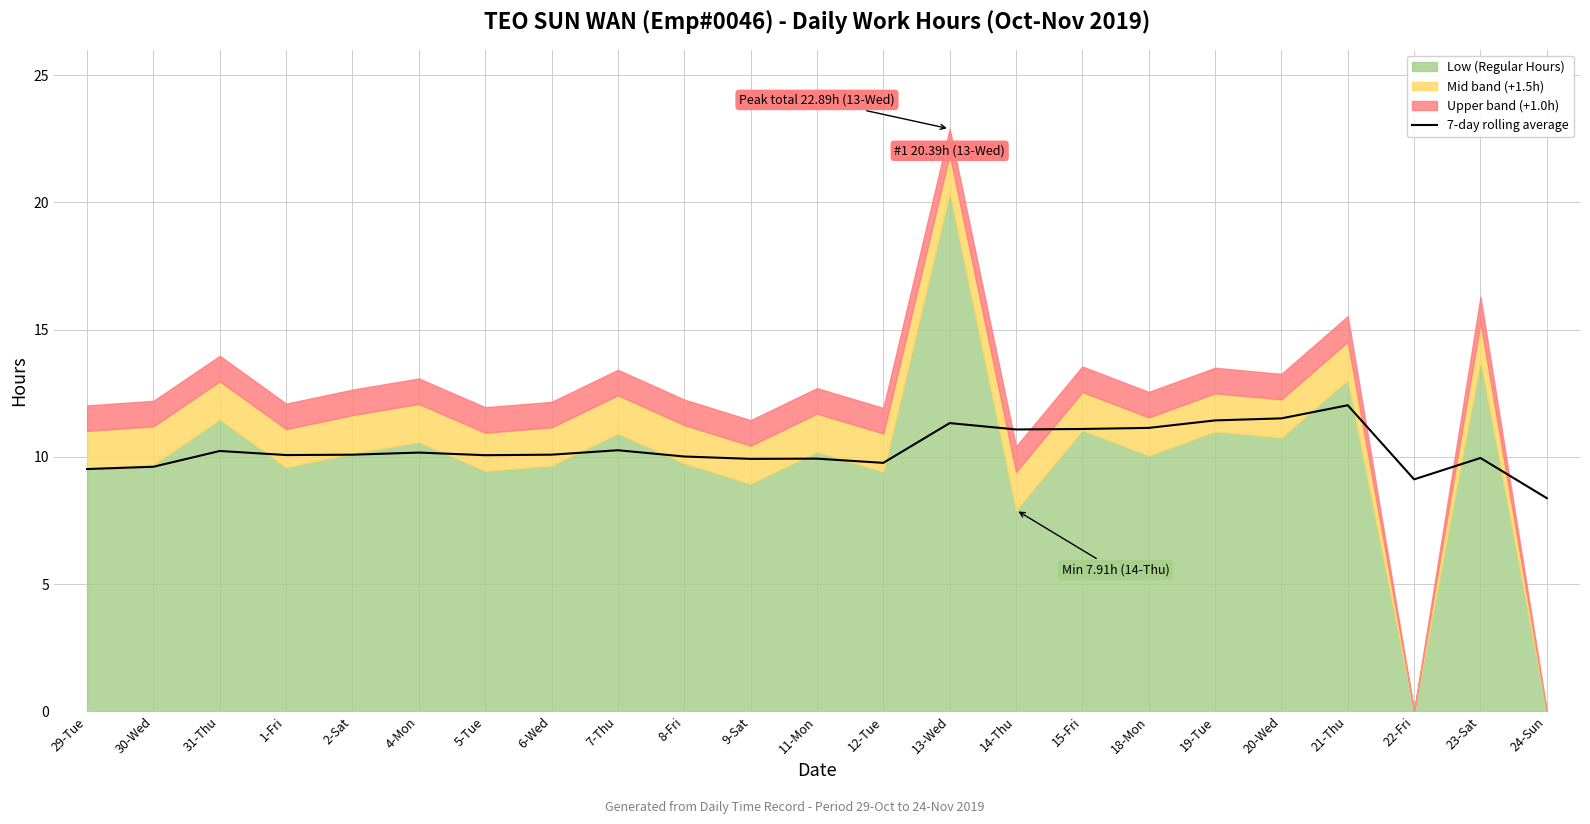

Does the chart display data point markers on the line(s)?

No